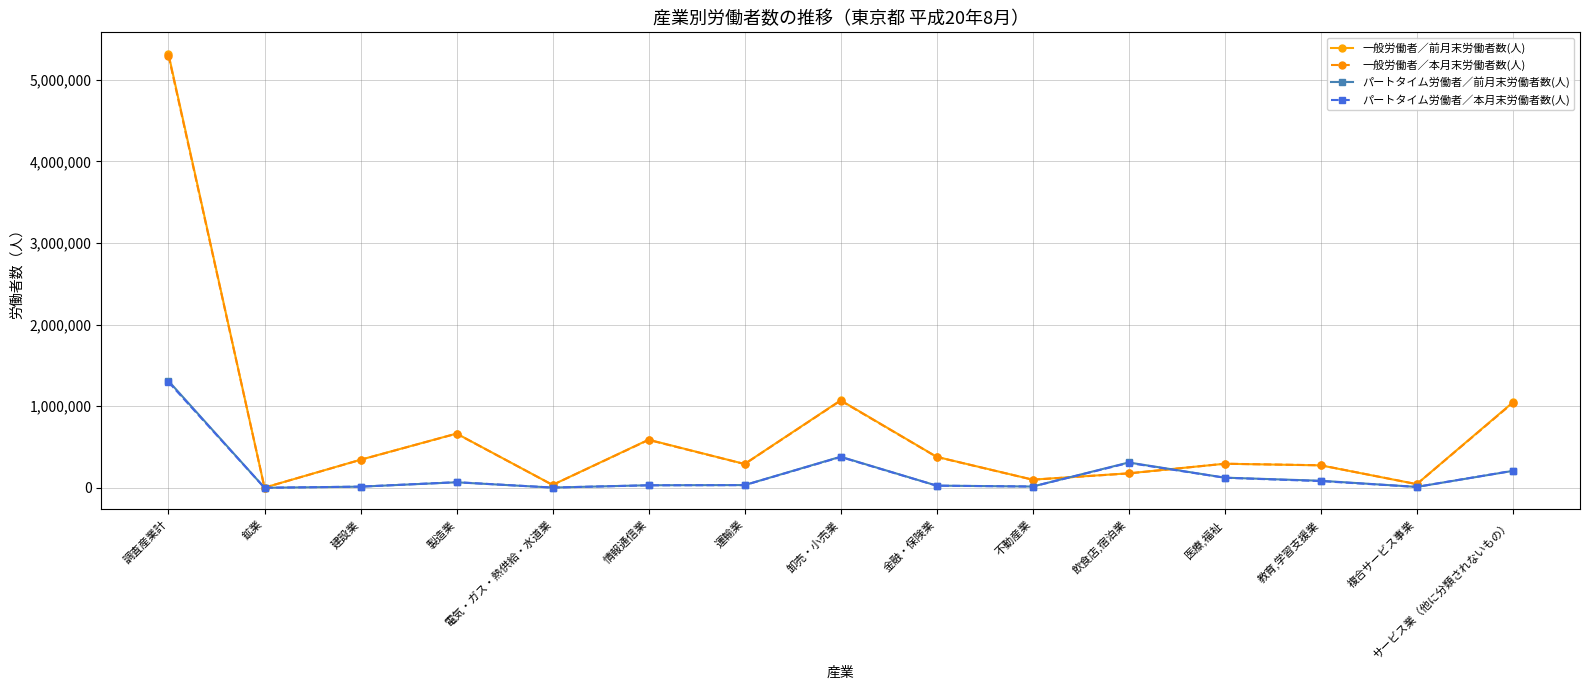

How many series are shown in this chart?

4